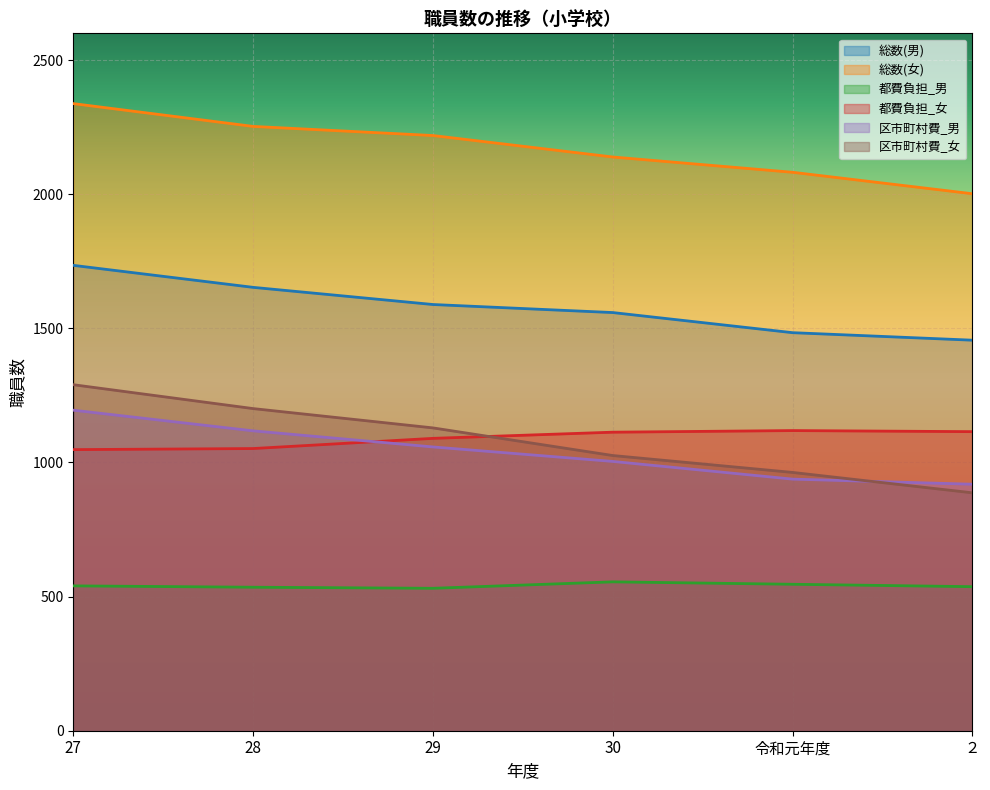

How many values in the 総数(男) series are below 1589?

3